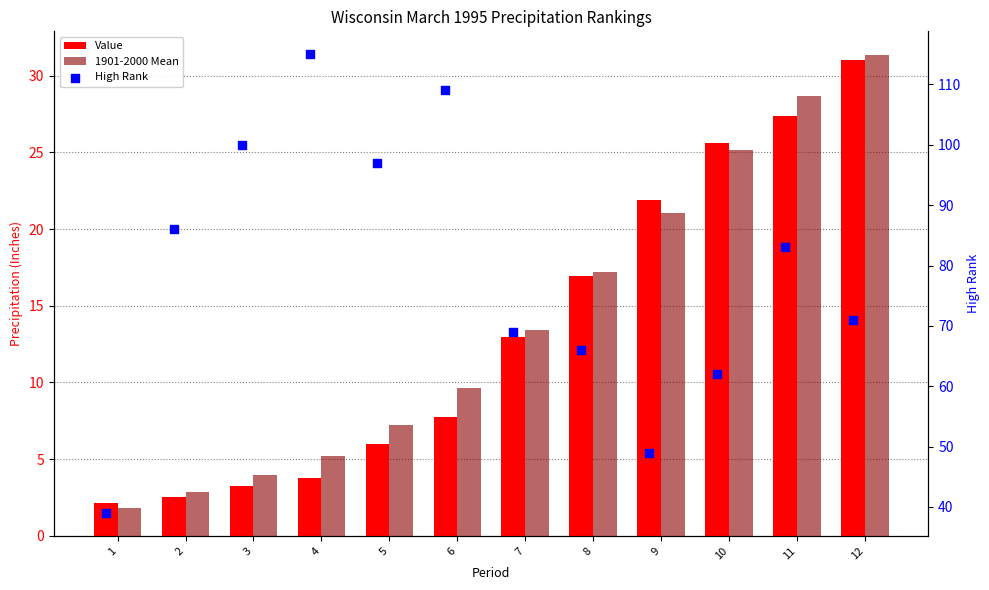

What are all the series names shown in the legend?

Value, 1901-2000 Mean, High Rank